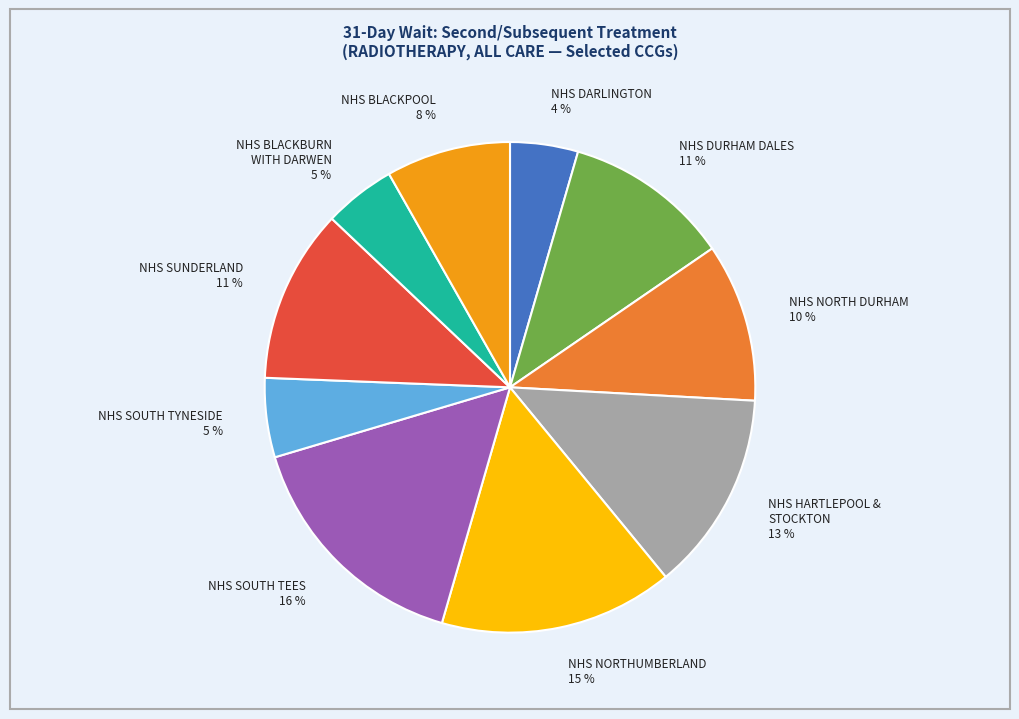

True or false: NHS BLACKBURN WITH DARWEN accounts for 5% of the total.

True